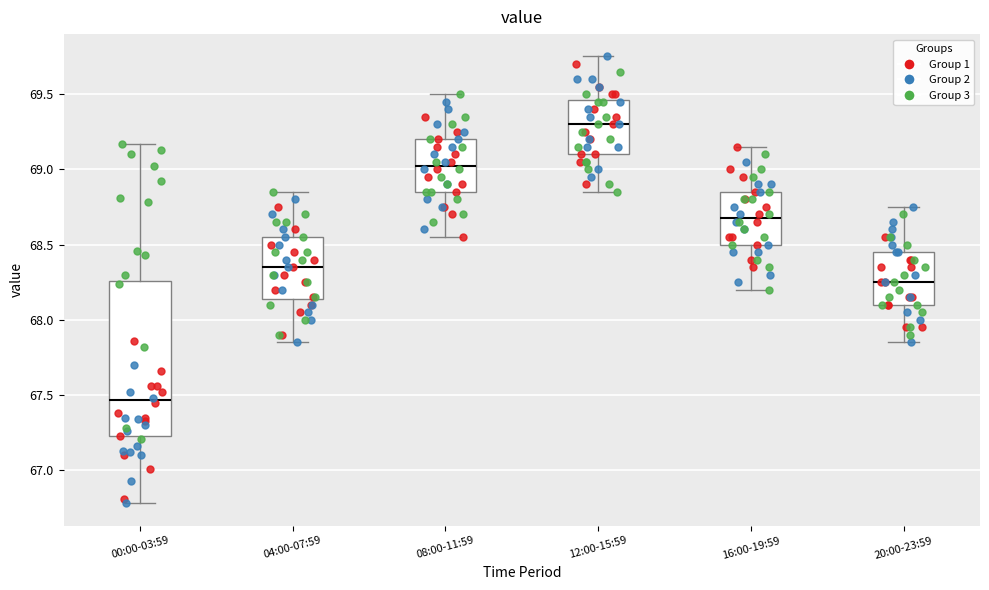

Where is the lower edge of the box for 20:00-23:59 on the y-axis? The values are not printed on the chart, so give them approximately, as read against the axis.

68.10